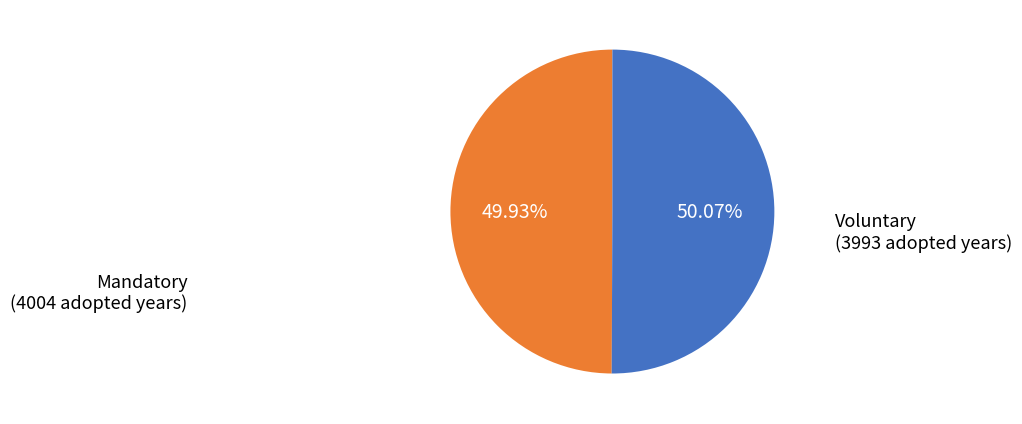

Is there any slice that represents more than half of the pie?

Yes